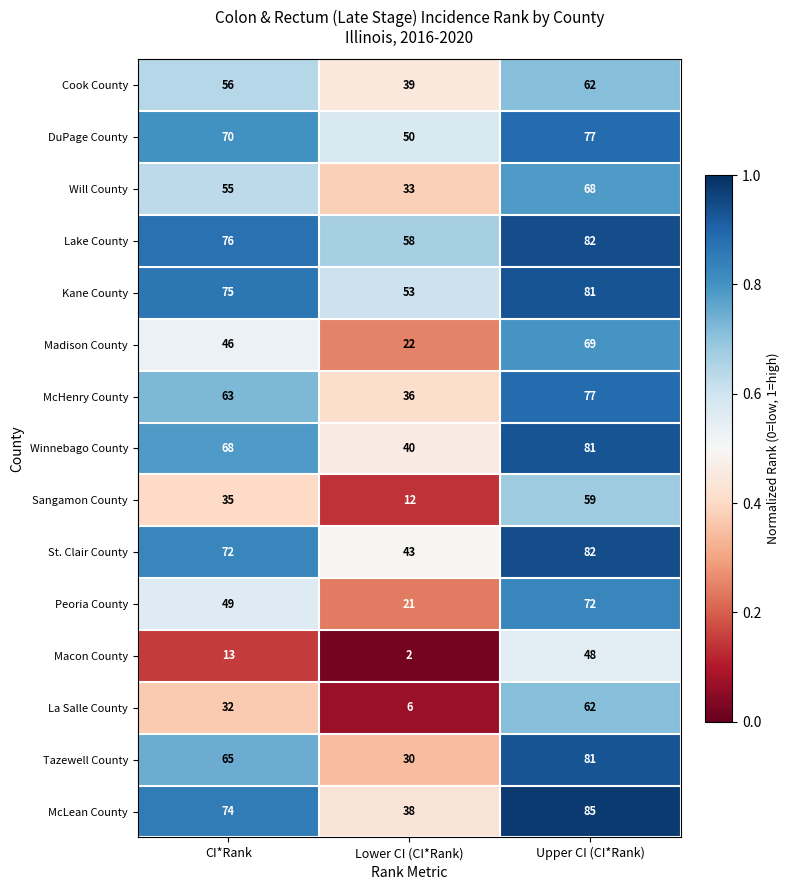

Rank the categories by Lake County value from highest to lowest.

Upper CI (CI*Rank), CI*Rank, Lower CI (CI*Rank)